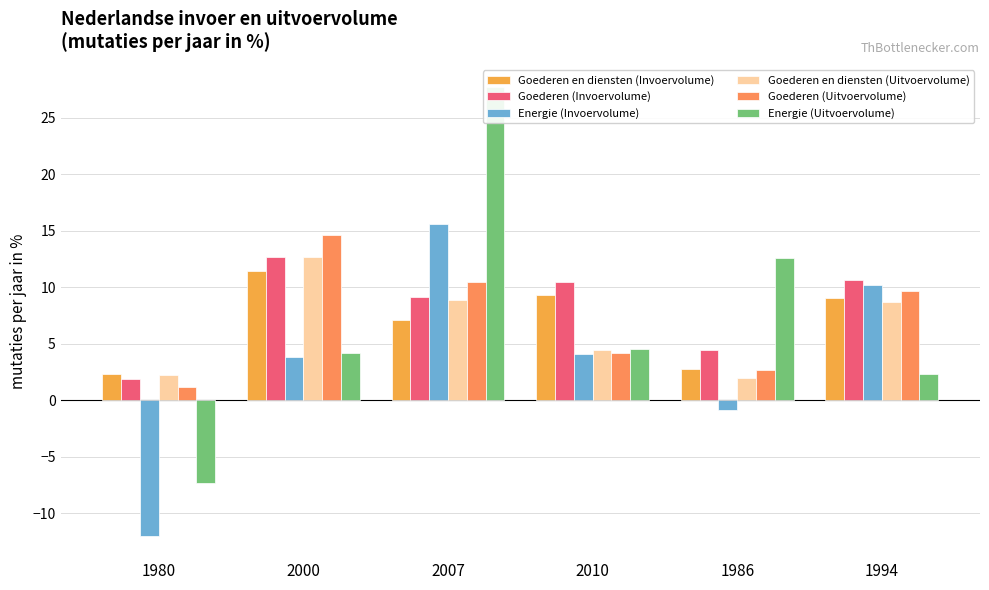

Is the value of Goederen (Uitvoervolume) at 2010 greater than the value of Goederen en diensten (Uitvoervolume) at 2007?

No